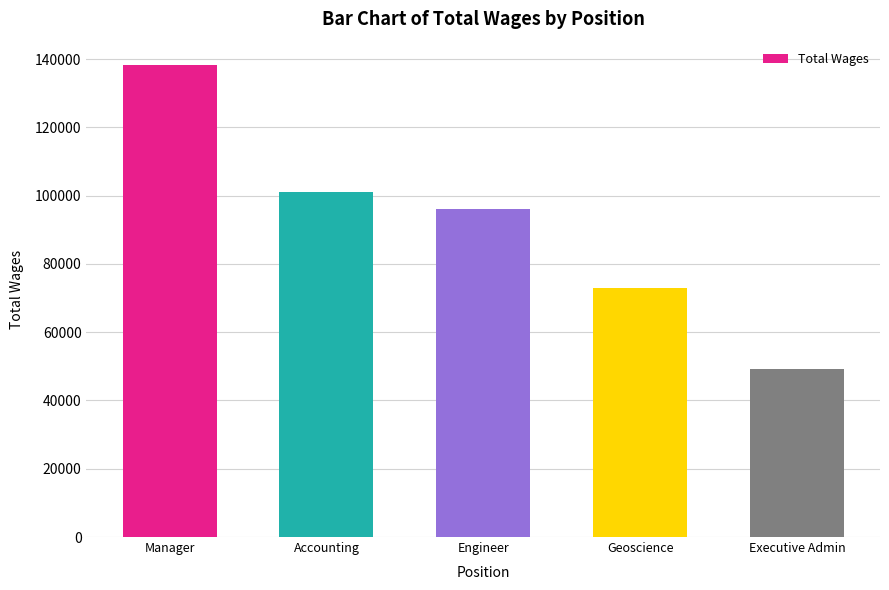

Approximately how many times larger is the value at Geoscience compared to Executive Admin?

1.5